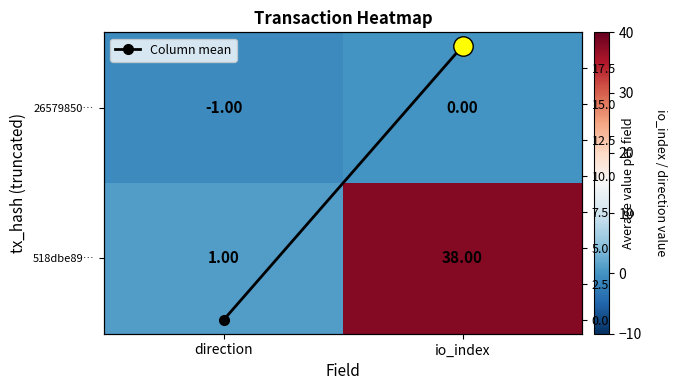

Between io_index and direction, which is larger?

io_index